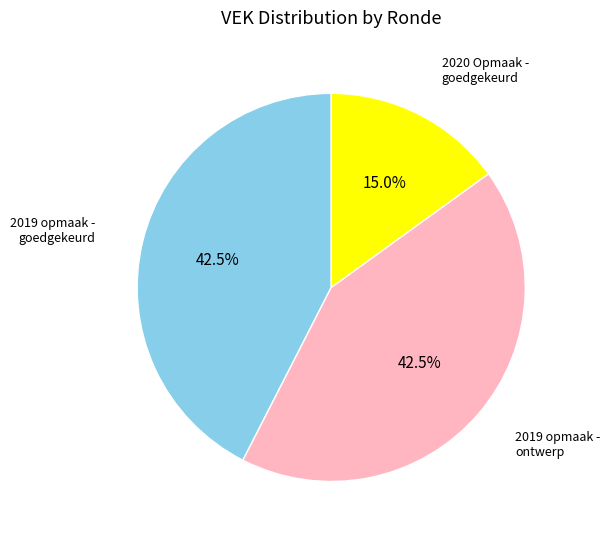

Is there any slice that represents more than half of the pie?

No